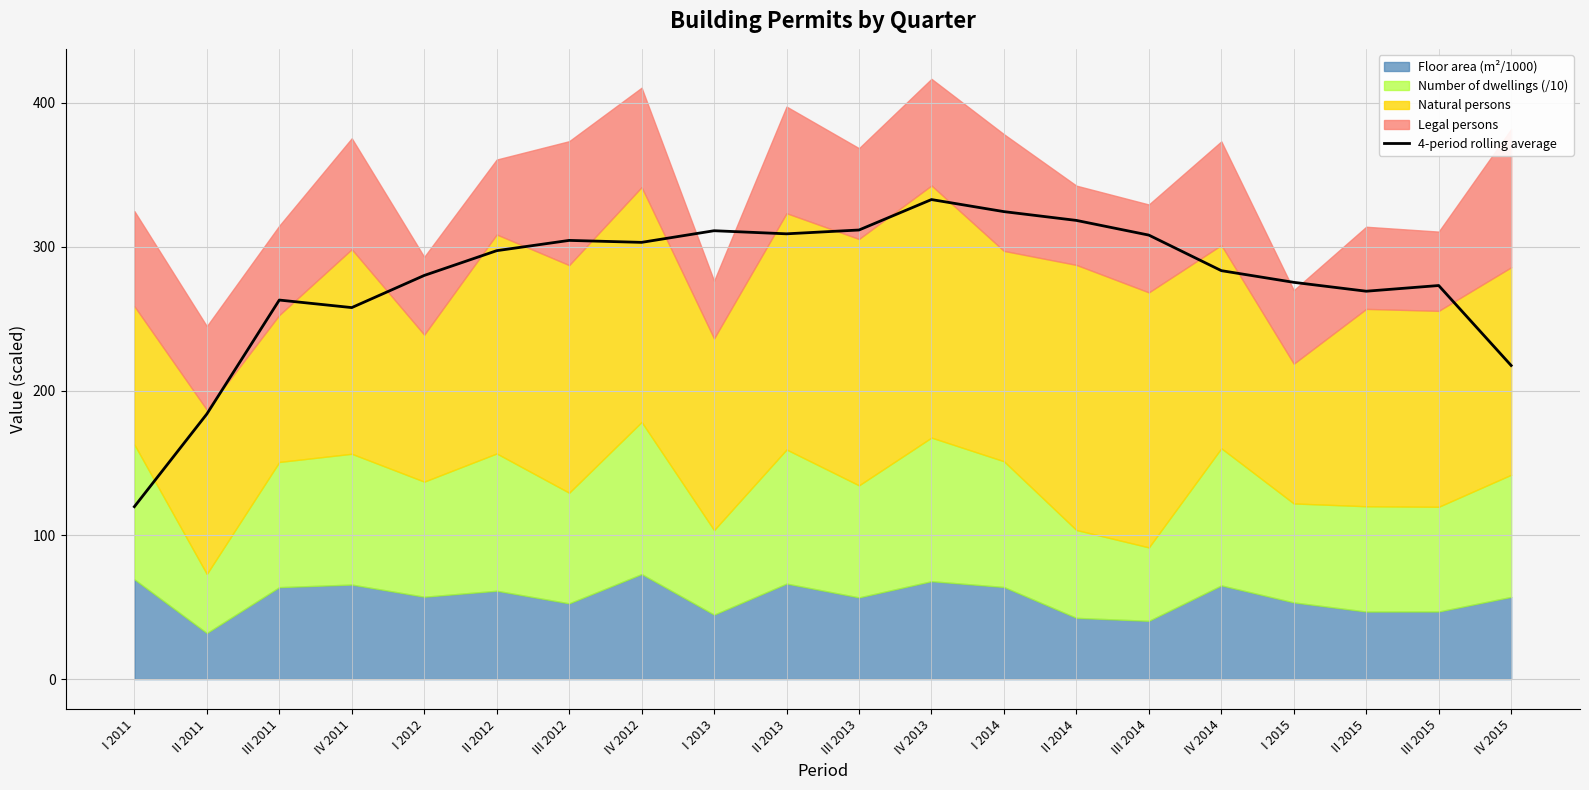

True or false: 4-period rolling average has a value of 68.2 at IV 2011.

False